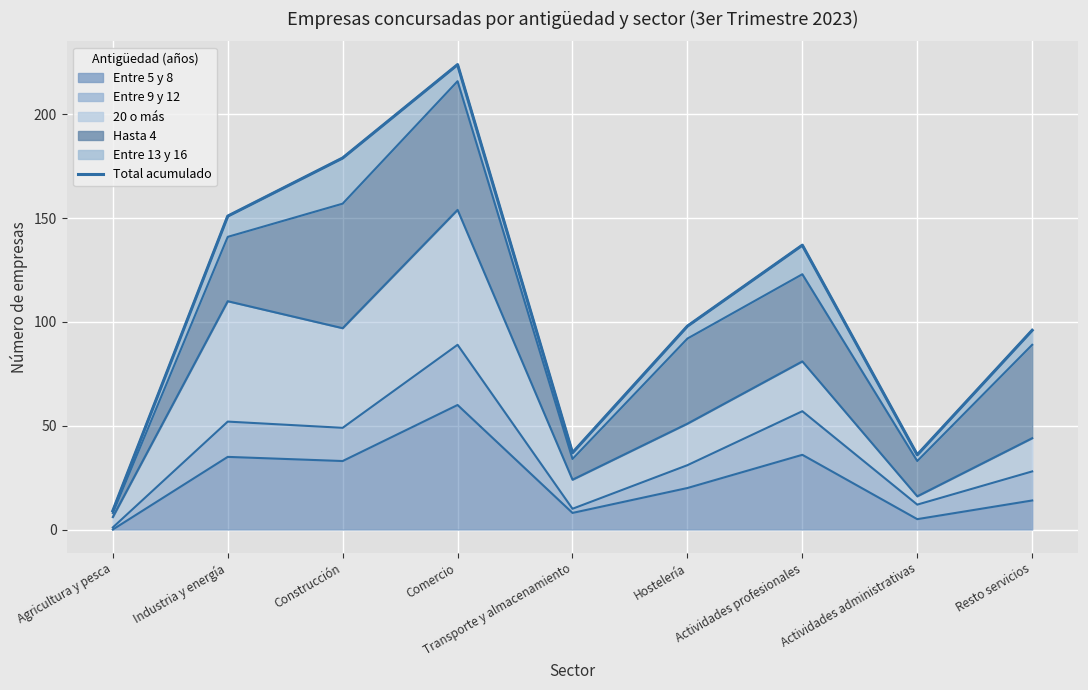

How many lines are shown in the chart?

1